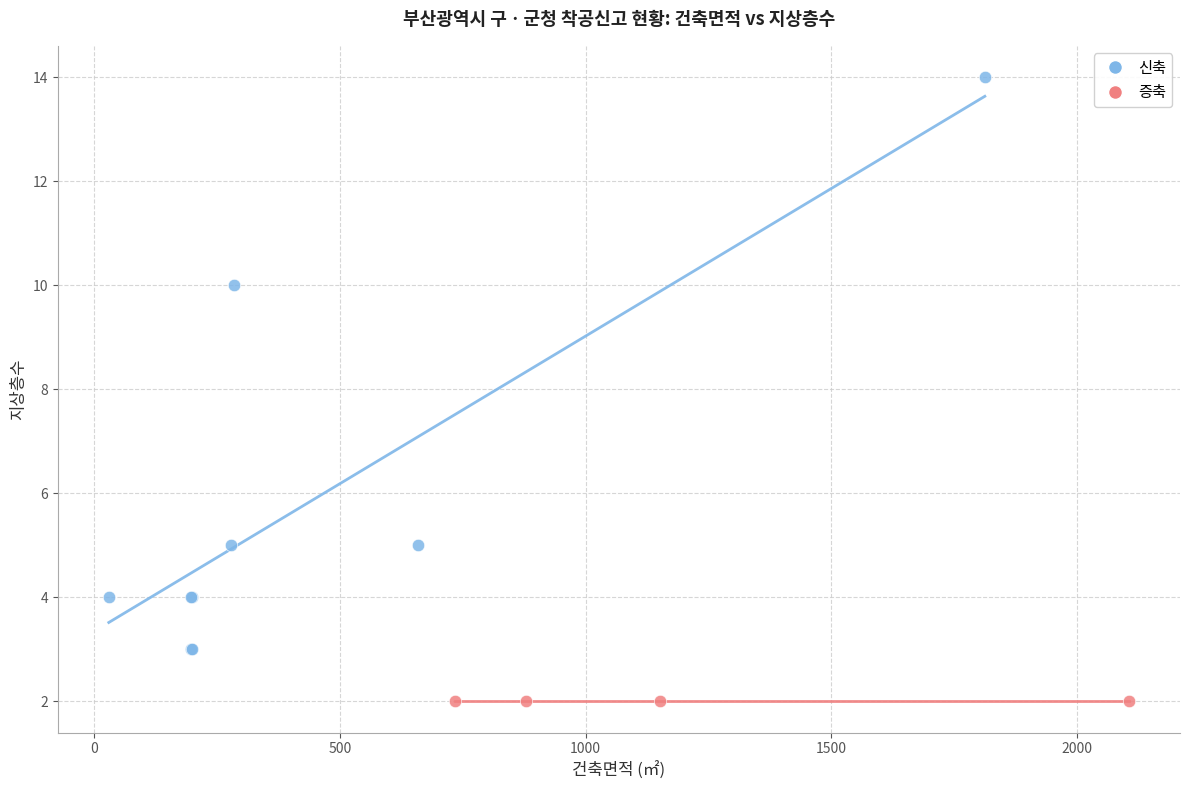

Which series reaches the minimum Y coordinate?

증축